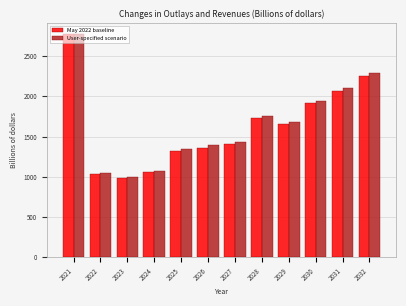

What is the difference between the second highest and minimum values in the May 2022 baseline series?

1269.3